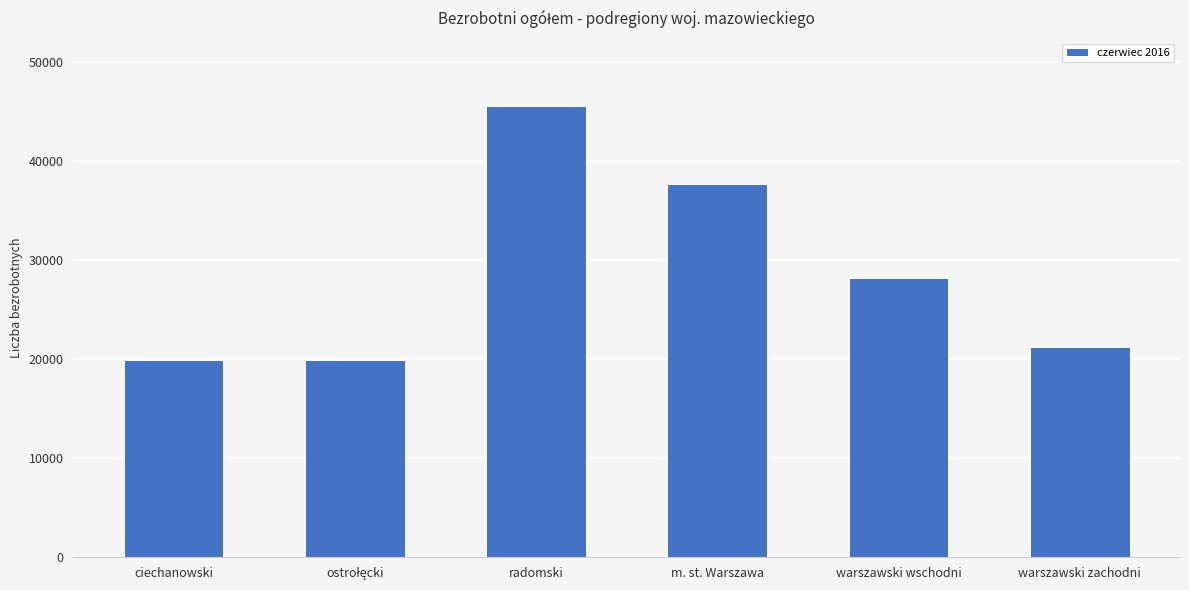

What is the difference between the maximum and minimum values?

25683